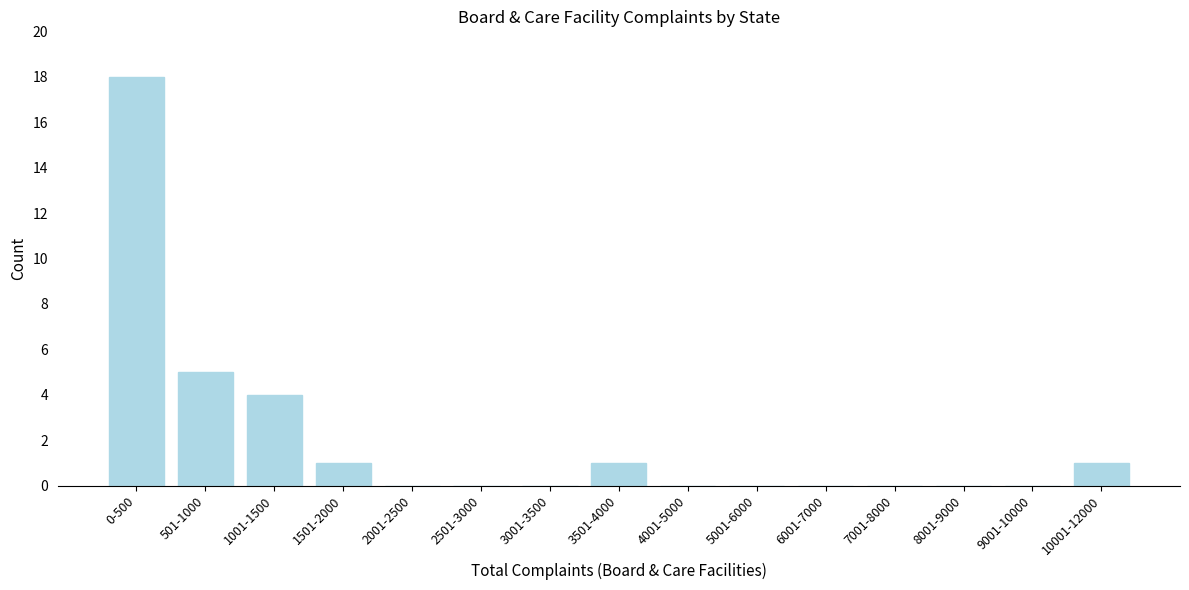

Reading left to right, what are all the values shown in this chart?

0-500=18	501-1000=5	1001-1500=4	1501-2000=1	2001-2500=0	2501-3000=0	3001-3500=0	3501-4000=1	4001-5000=0	5001-6000=0	6001-7000=0	7001-8000=0	8001-9000=0	9001-10000=0	10001-12000=1